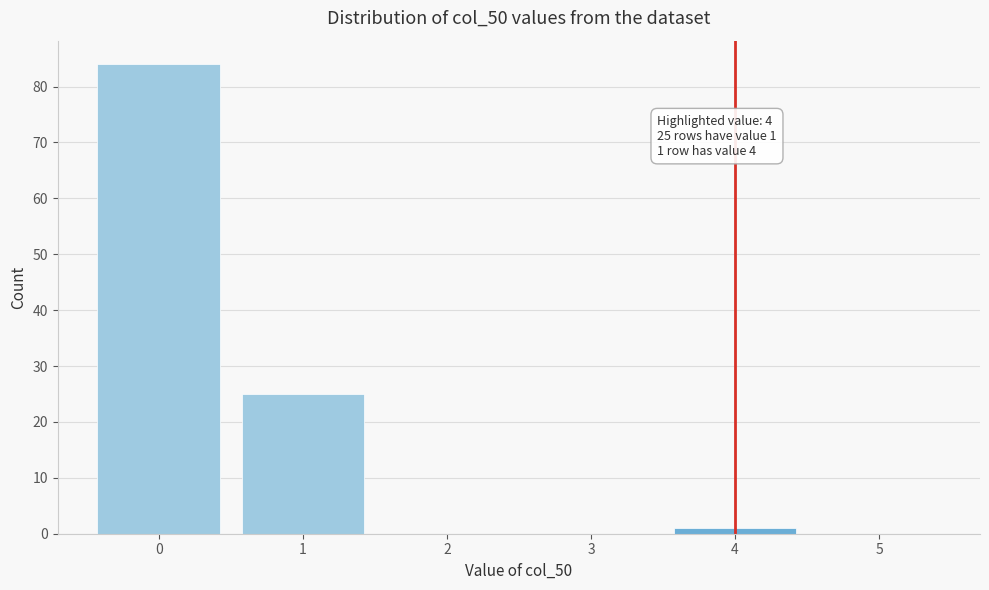

Over which range of the x-axis is the bar tallest?

-0.5 to 0.5